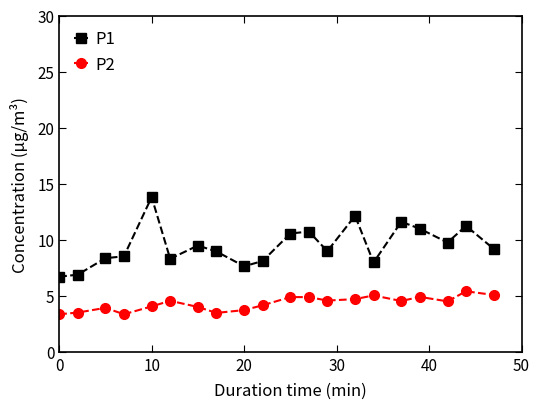

At how many categories does at least one series exceed 6?

20